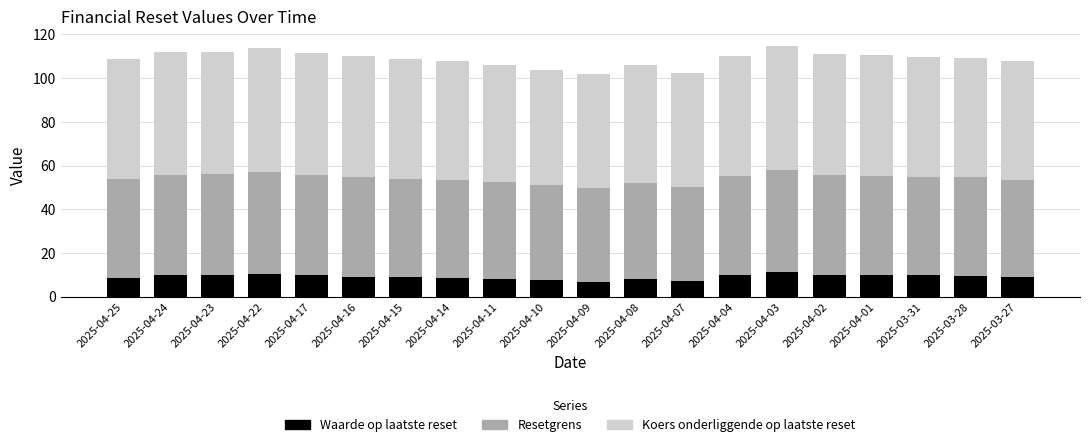

What is the difference between the maximum and minimum values in the Waarde op laatste reset series?

4.3